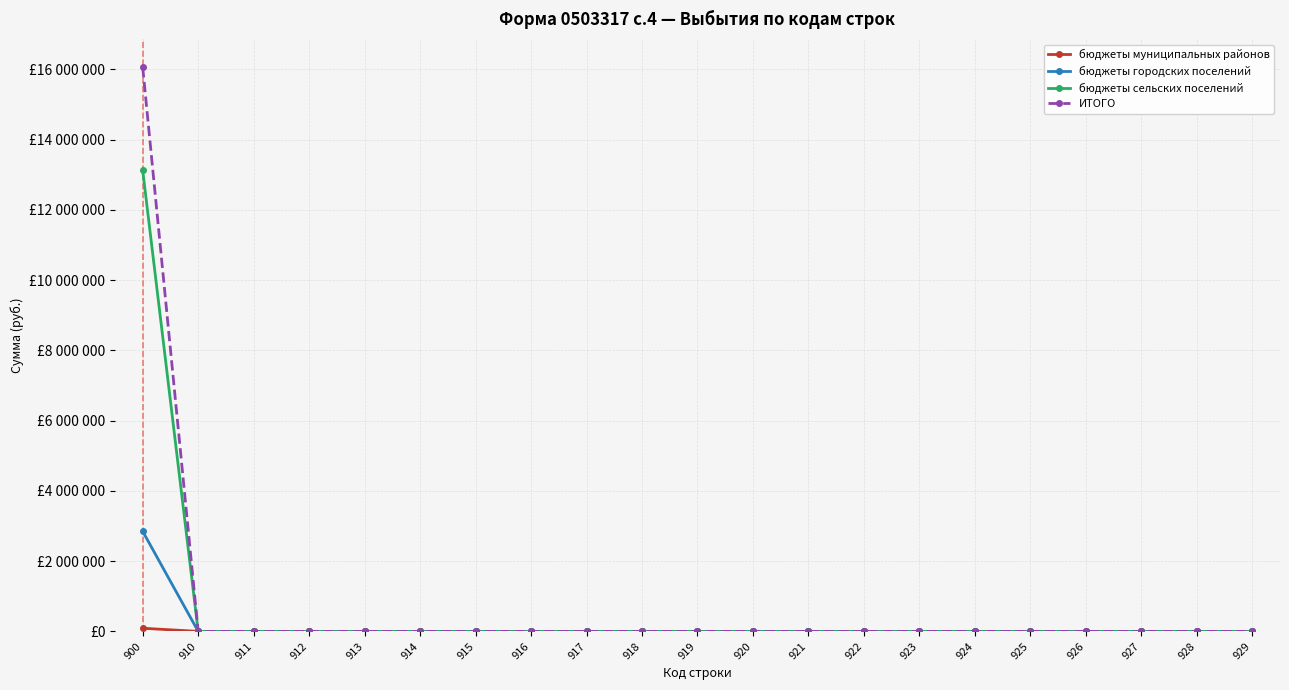

At which category is the sum across all series the highest?

900